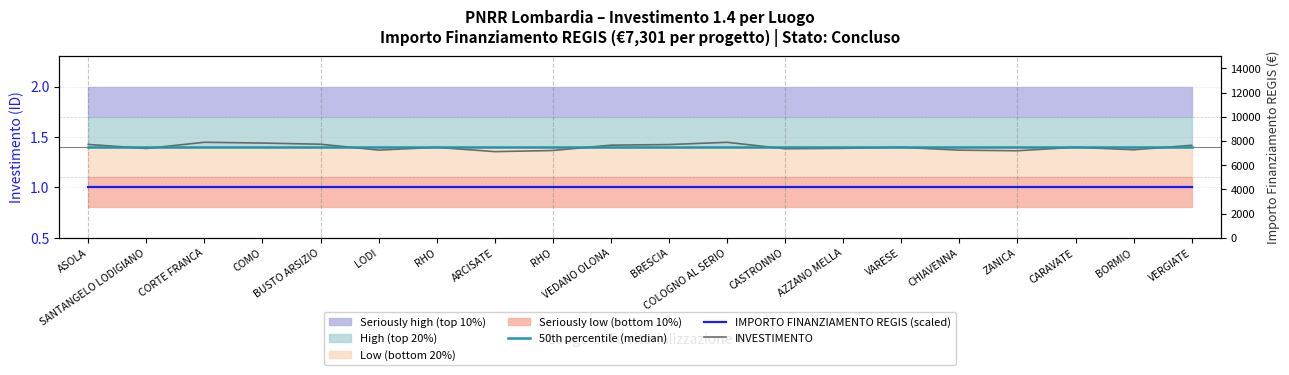

Where is 50th percentile (median) nearest to the value 1?

ASOLA